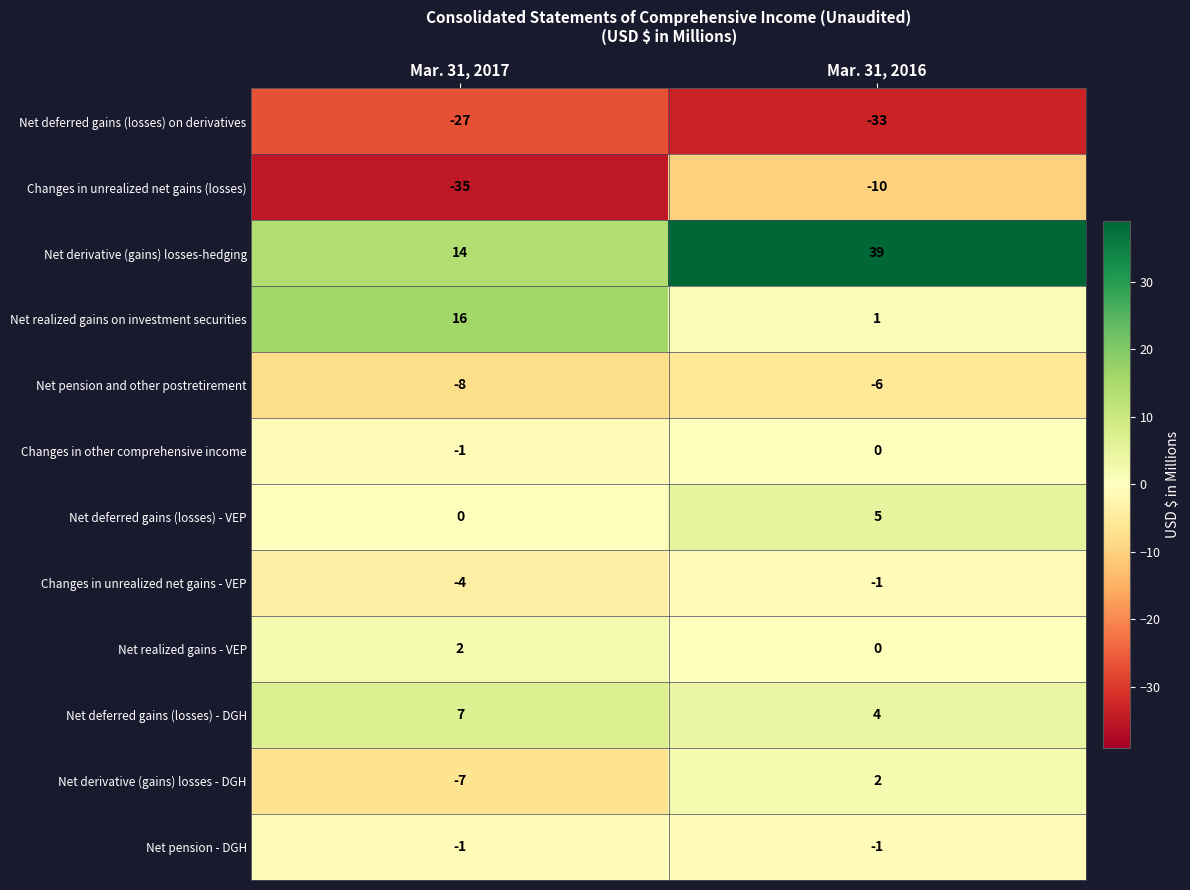

How many distinct data groups are displayed?

12